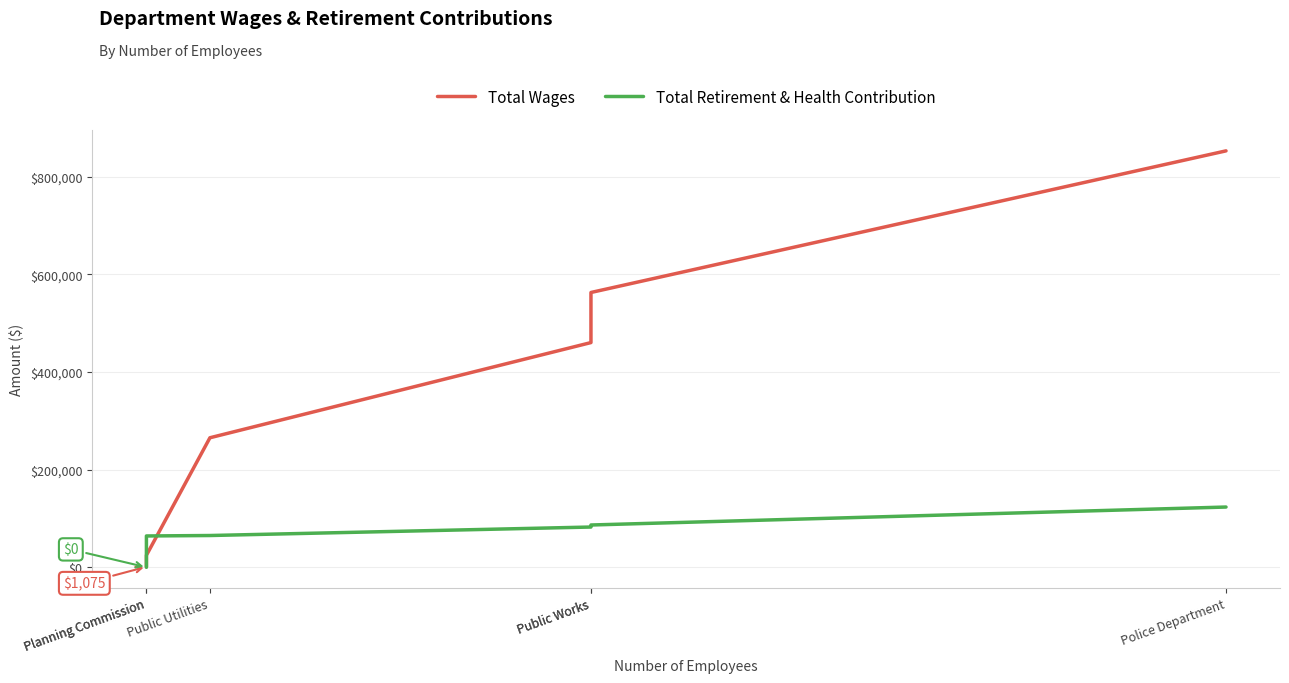

At which label does Total Retirement & Health Contribution reach its peak?

Police Department